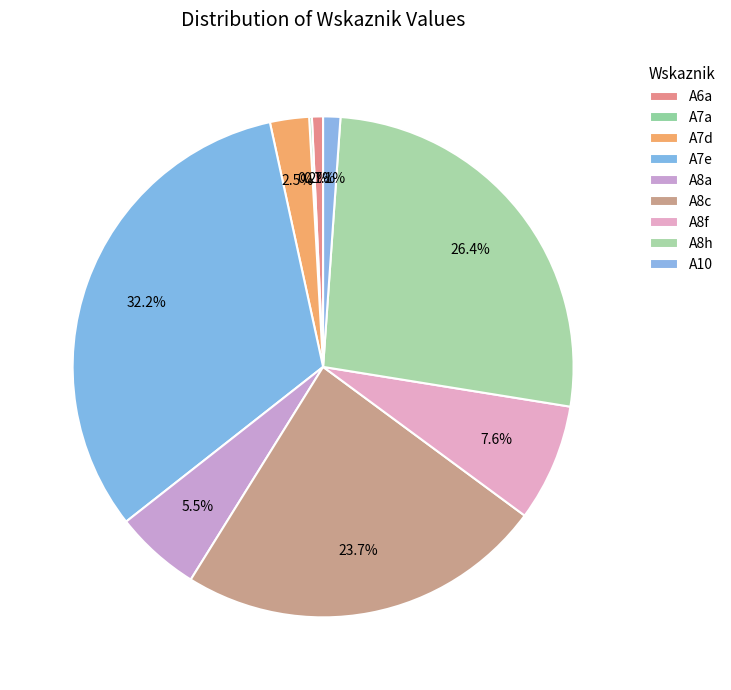

Which category has the biggest portion of the pie?

A7e